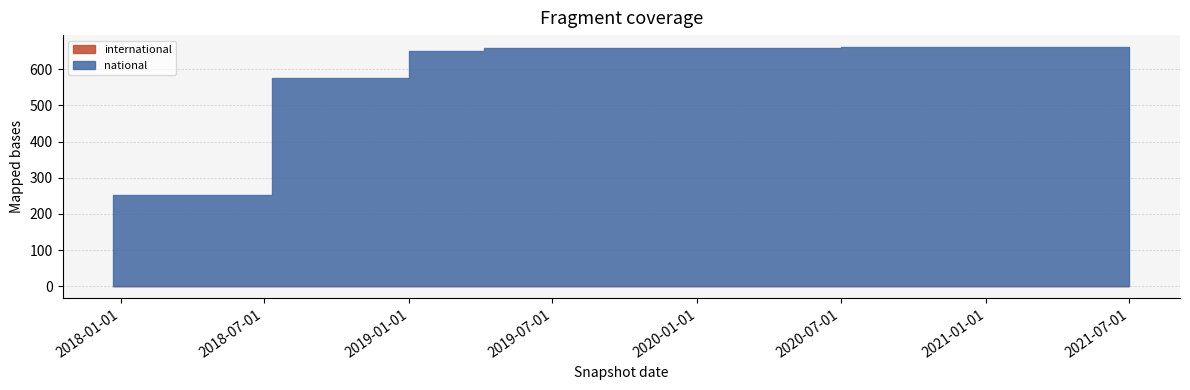

Rank the categories by national value from lowest to highest.

2017-12-22, 2018-04-09, 2018-07-11, 2018-09-28, 2019-01-01, 2019-04-06, 2019-07-01, 2019-10-09, 2020-01-01, 2020-04-01, 2020-07-01, 2020-10-01, 2021-01-01, 2021-04-01, 2021-07-01